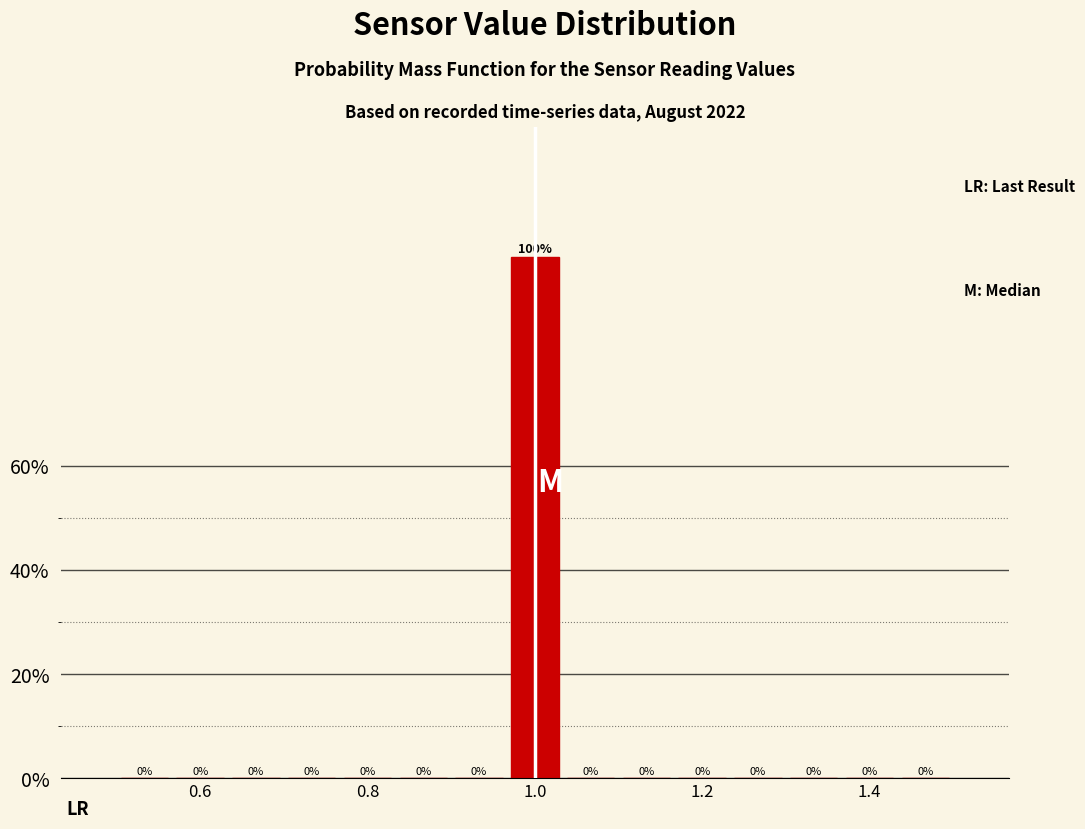

Around what value on the x-axis is the tallest bar? Give the approximate position of its centre, as read against the axis.

1.00